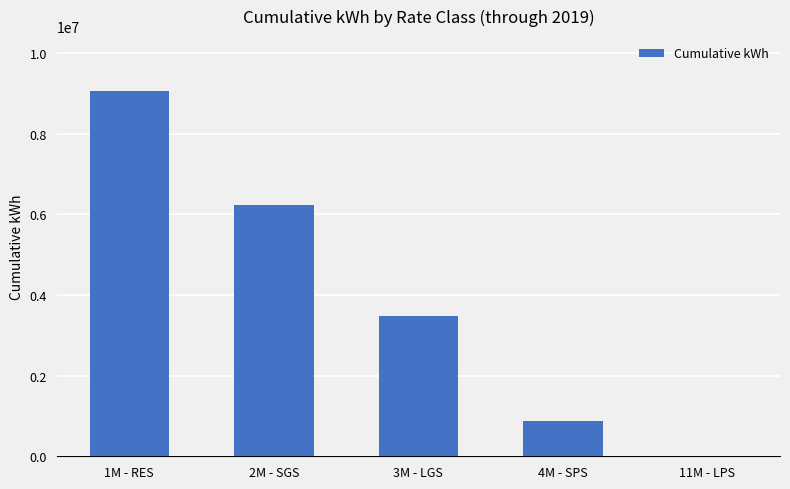

Are the bars grouped side by side (vs. stacked)?

No